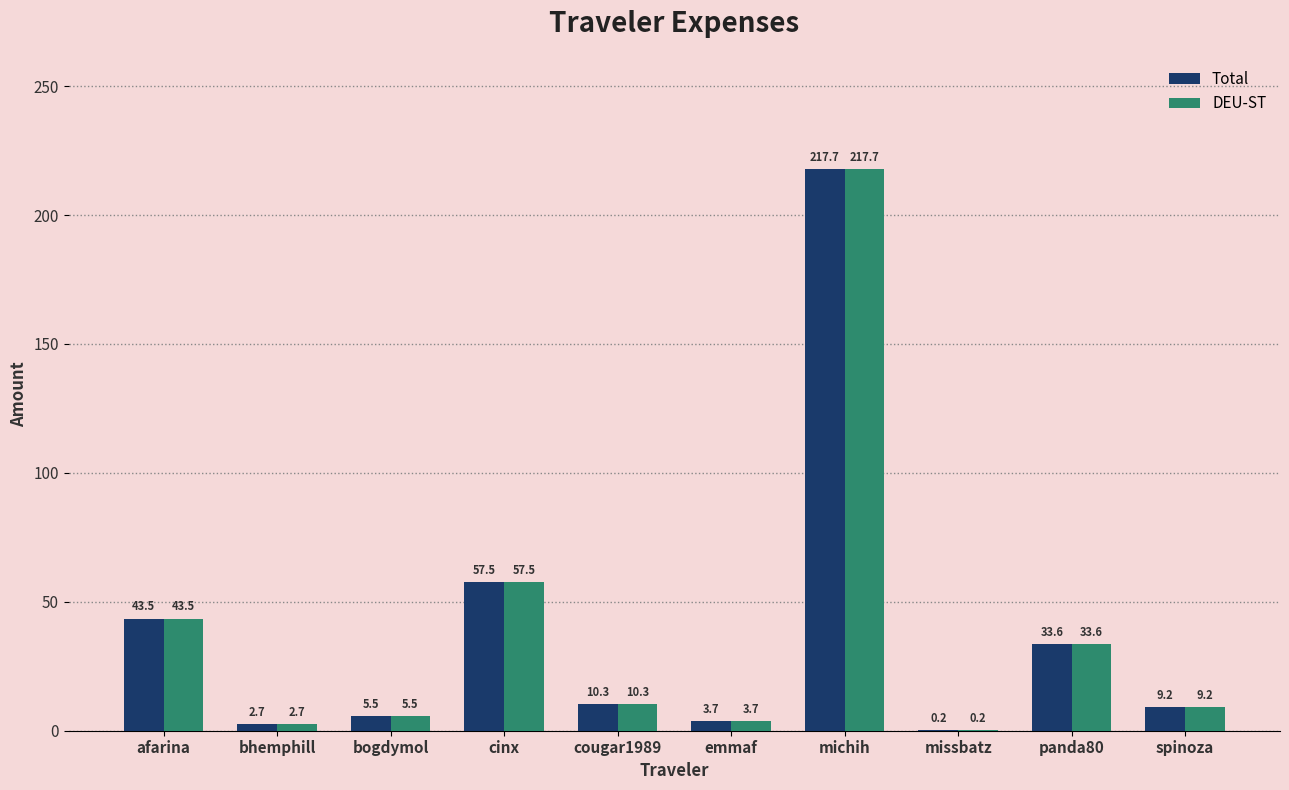

Does the chart contain stacked bars?

No